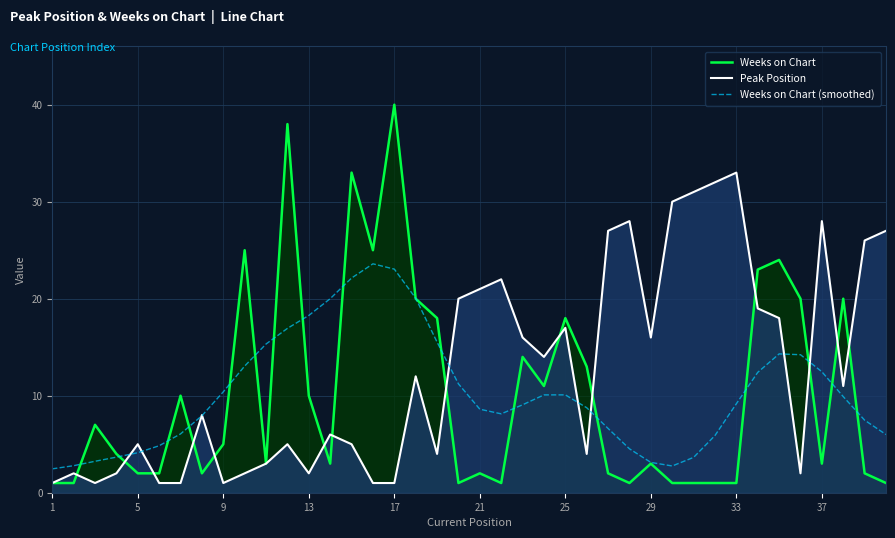

True or false: Weeks on Chart (smoothed) and Weeks on Chart cross at least once.

True